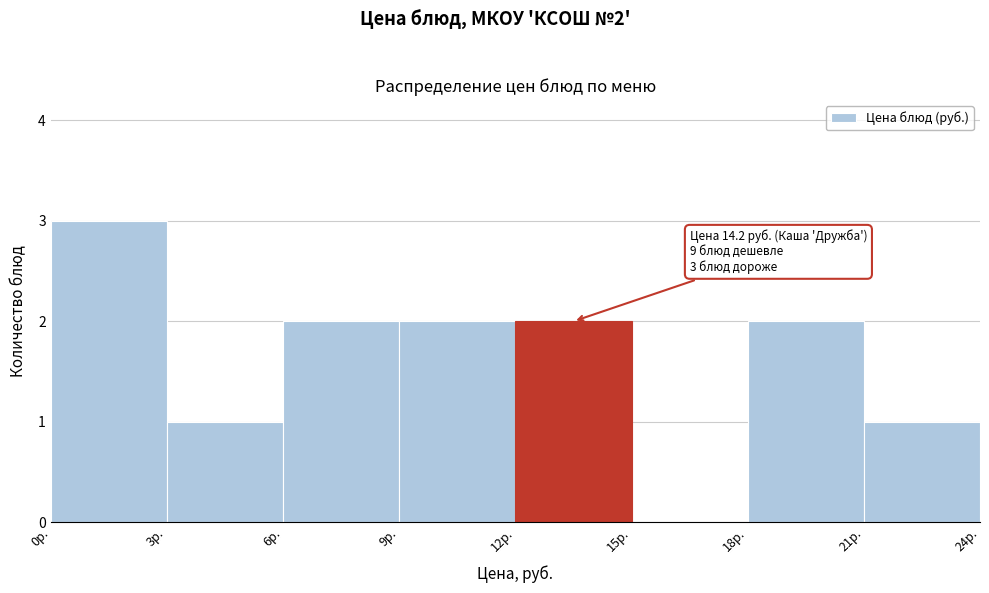

Which range on the x-axis has the tallest bar?

0 to 3